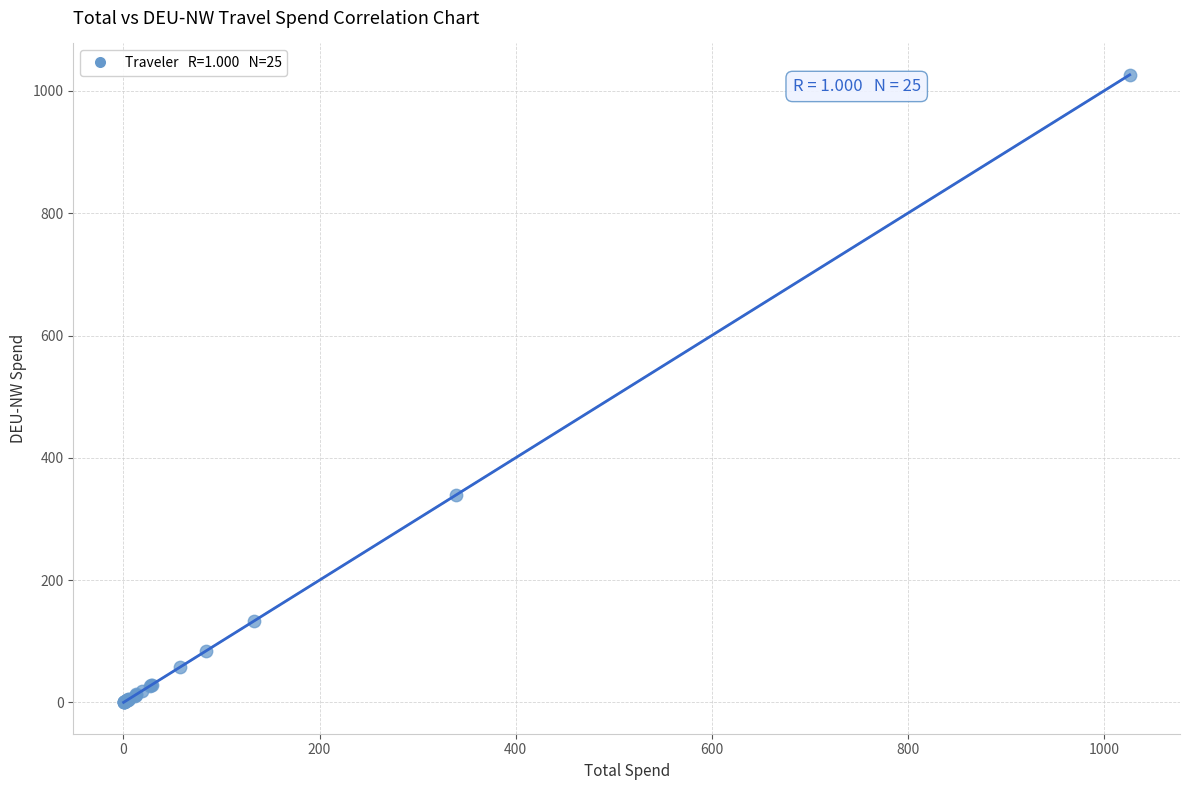

What Y value in the scatter plot is closest to 513?

338.8